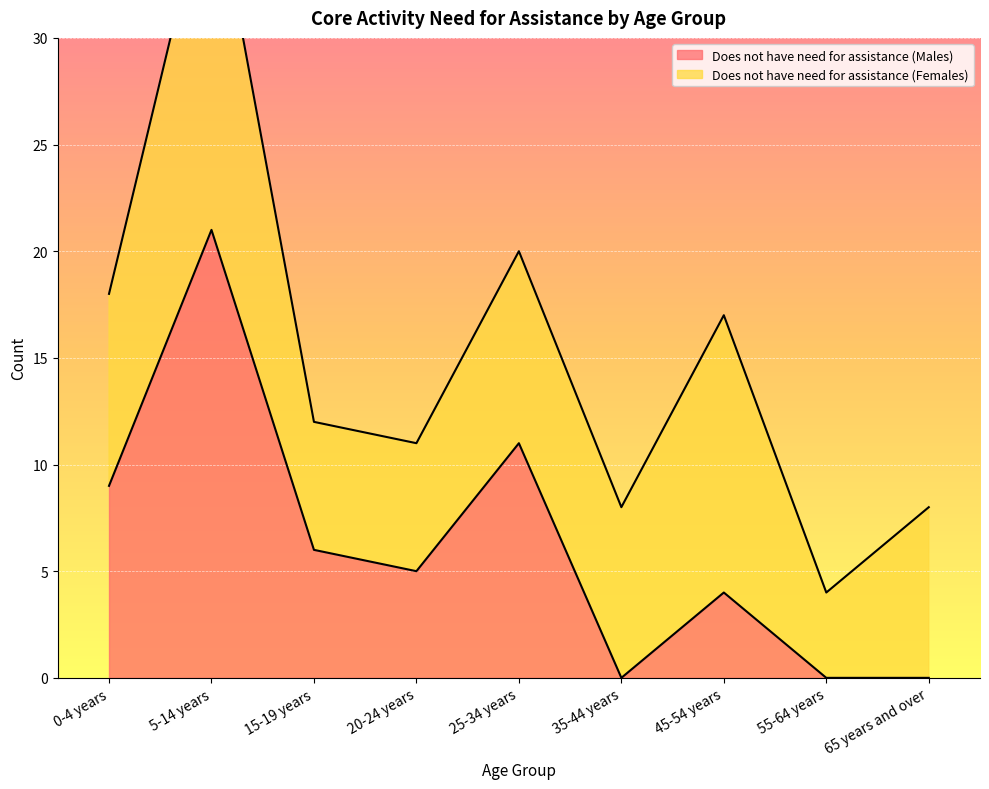

What is the change in value from 15-19 years to 65 years and over?

-6